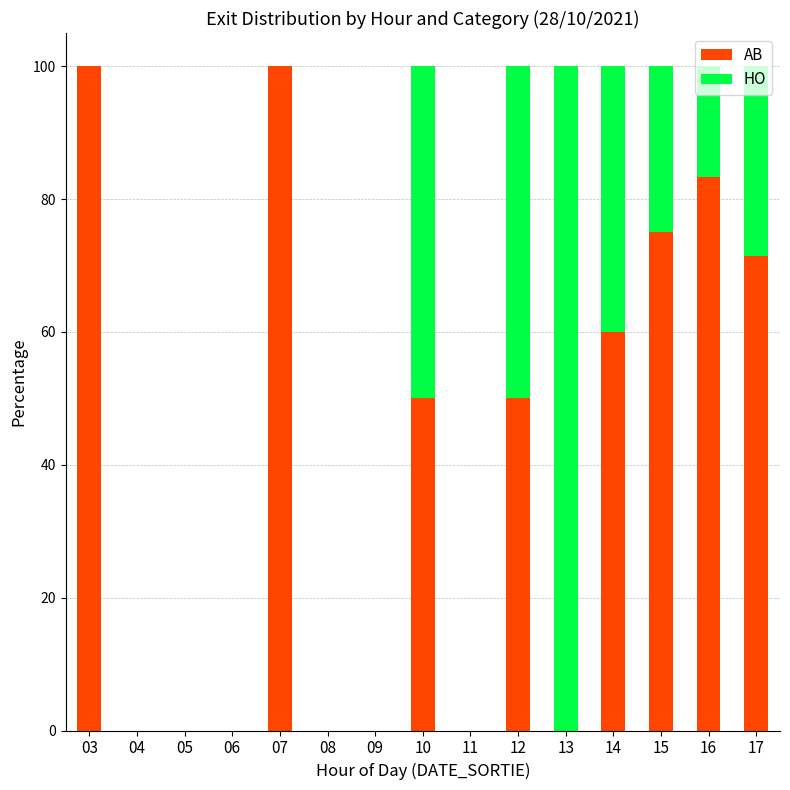

The AB series shows 100.0 at 07. True or false?

True